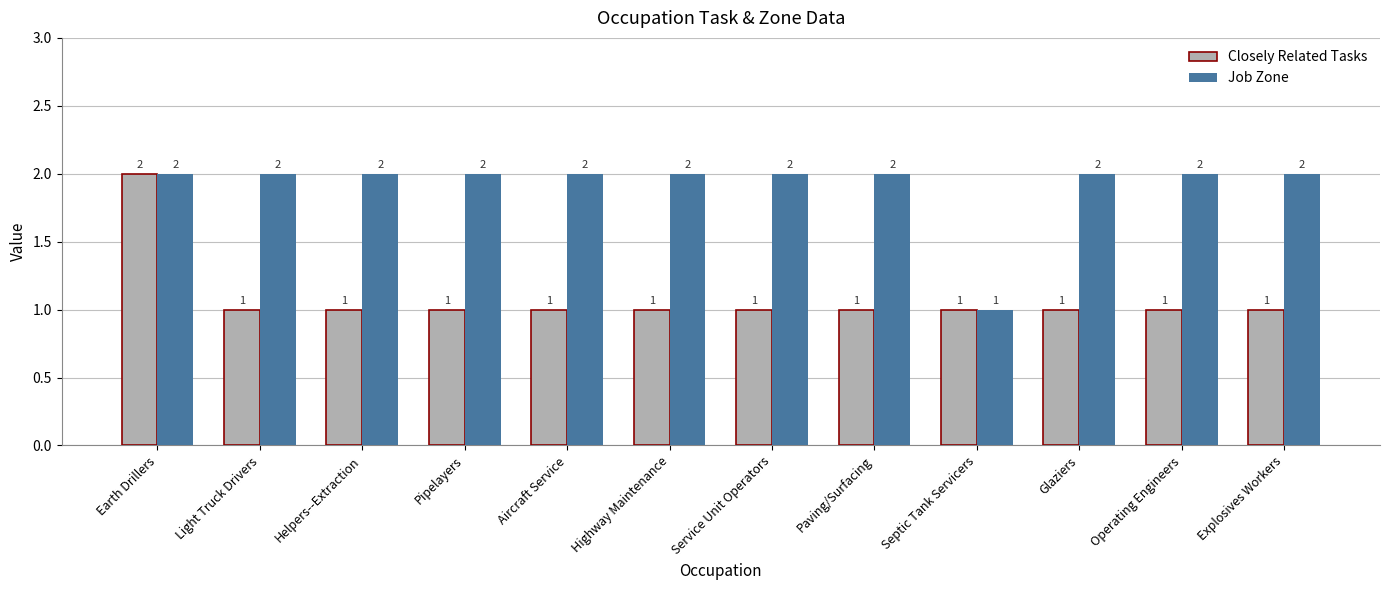

Which category has the lowest value in the Job Zone series?

Septic Tank Servicers